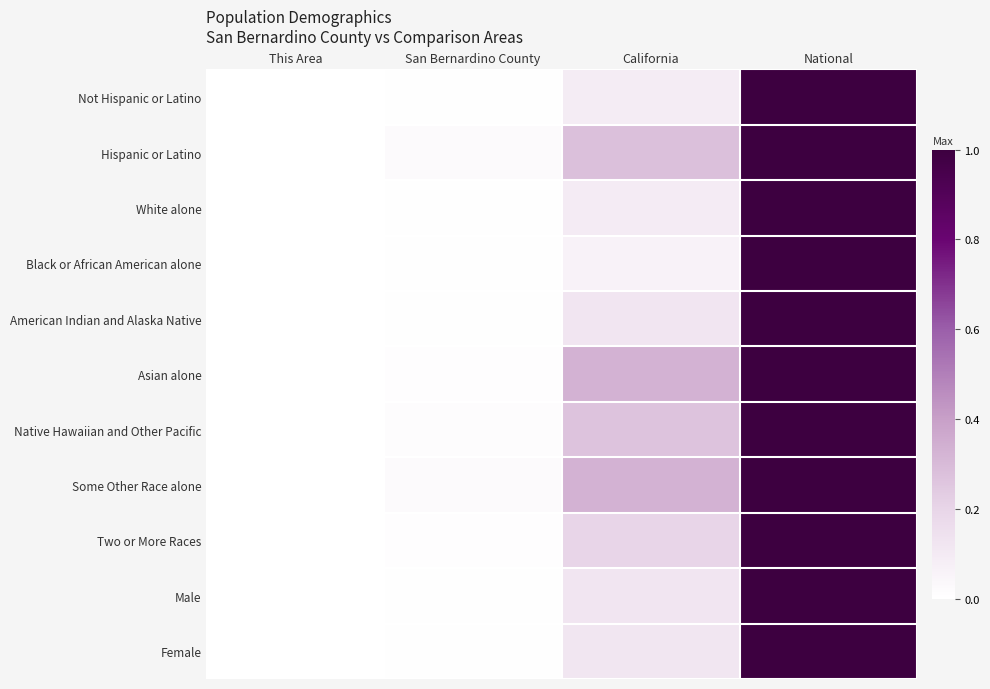

List the series in order of their peak value, highest first.

Not Hispanic or Latino, Hispanic or Latino, White alone, Black or African American alone, American Indian and Alaska Native, Asian alone, Native Hawaiian and Other Pacific, Some Other Race alone, Two or More Races, Male, Female